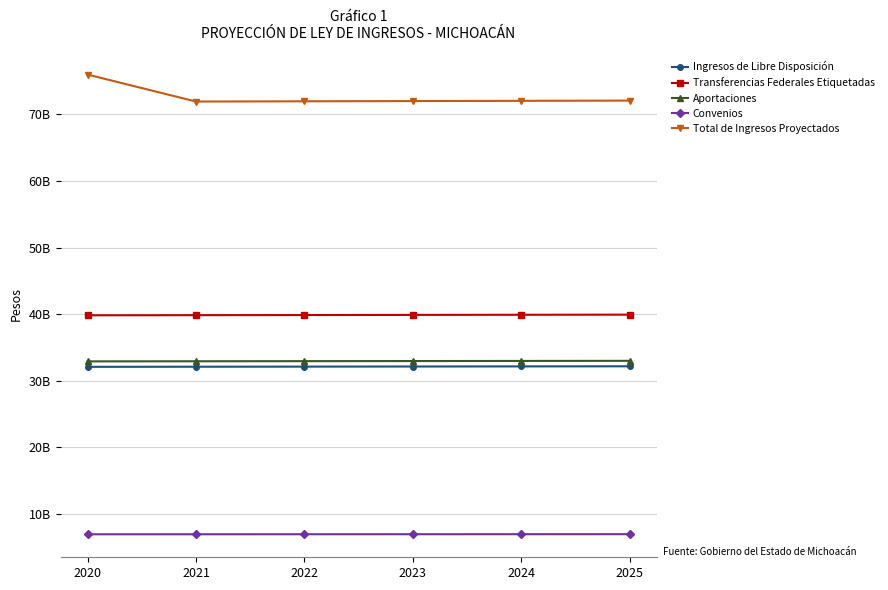

Reading left to right, what are all the values shown in this chart?

Ingresos de Libre Disposición: 2020=32079202054.7	2021=32095241655.0	2022=32111289277.0	2023=32127344923.0	2024=32143408595.0	2025=32159480299.0
Transferencias Federales Etiquetadas: 2020=39819832694.0	2021=39839742610.0	2022=39859662481.0	2023=39879592312.0	2024=39899532108.0	2025=39919481874.0
Aportaciones: 2020=32898928645.0	2021=32915378109.0	2022=32931835798.0	2023=32948301716.0	2024=32964775867.0	2025=32981258255.0
Convenios: 2020=6920904049.0	2021=6924364501.0	2022=6927826683.0	2023=6931290596.0	2024=6934756241.0	2025=6938223619.0
Total de Ingresos Proyectados: 2020=75989034748.7	2021=71934984265.0	2022=71970951758.0	2023=72006937235.0	2024=72042940703.0	2025=72078962173.0